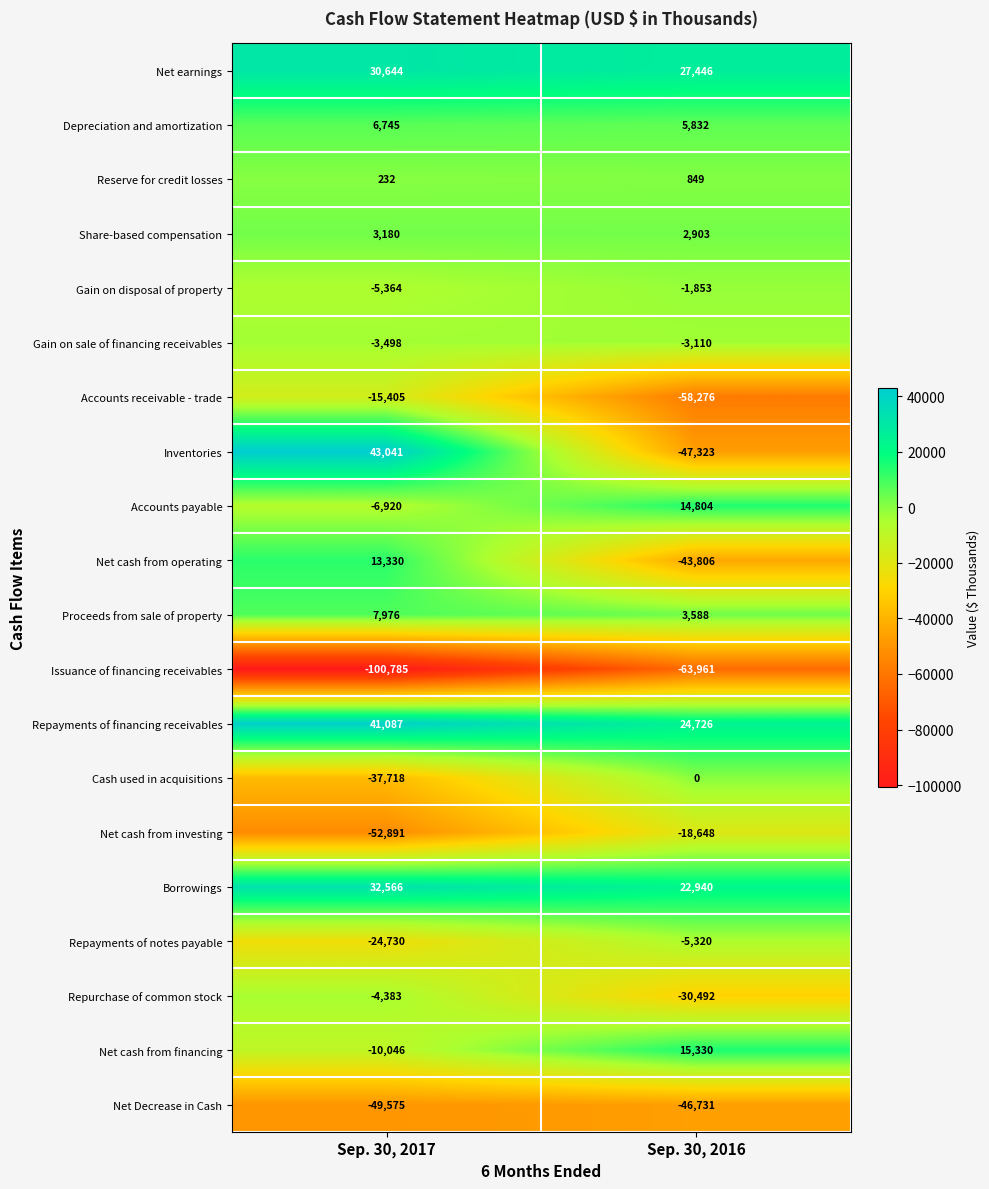

What is the sum of the Reserve for credit losses values at Sep. 30, 2016 and Sep. 30, 2017?

1081